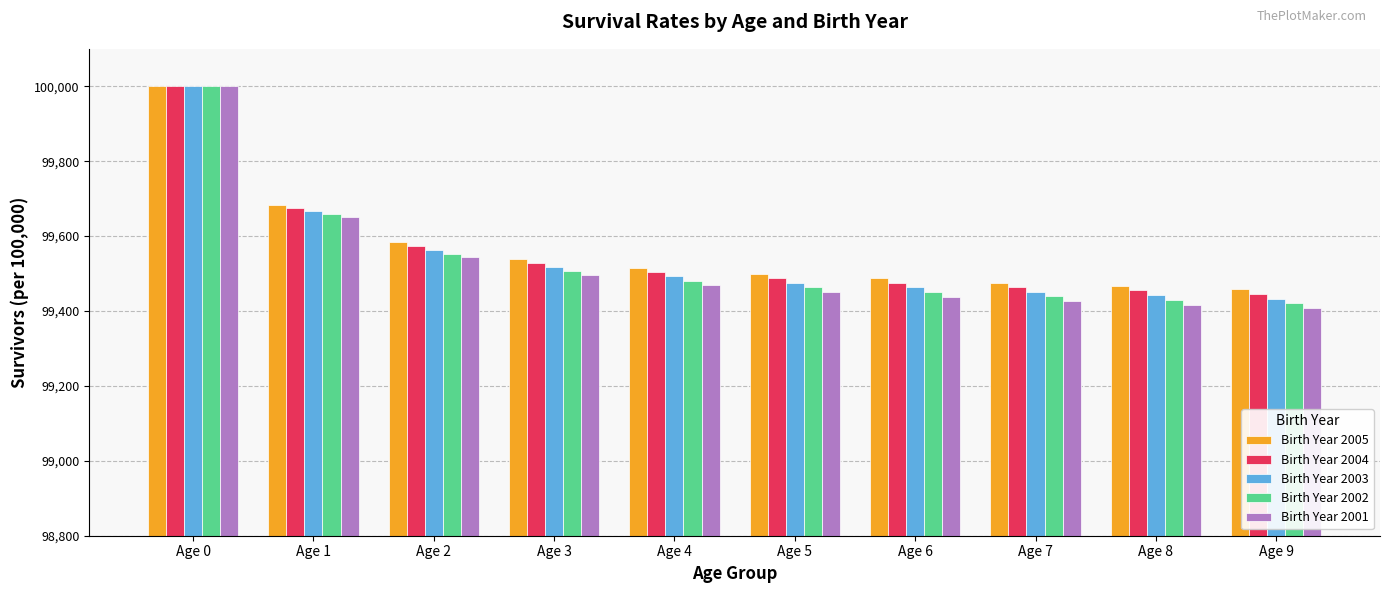

Which category has the highest value in the Birth Year 2003 series?

Age 0